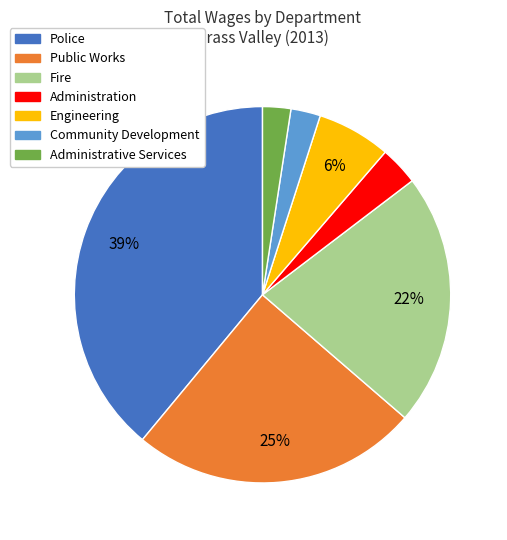

Is there a majority slice in this chart?

No